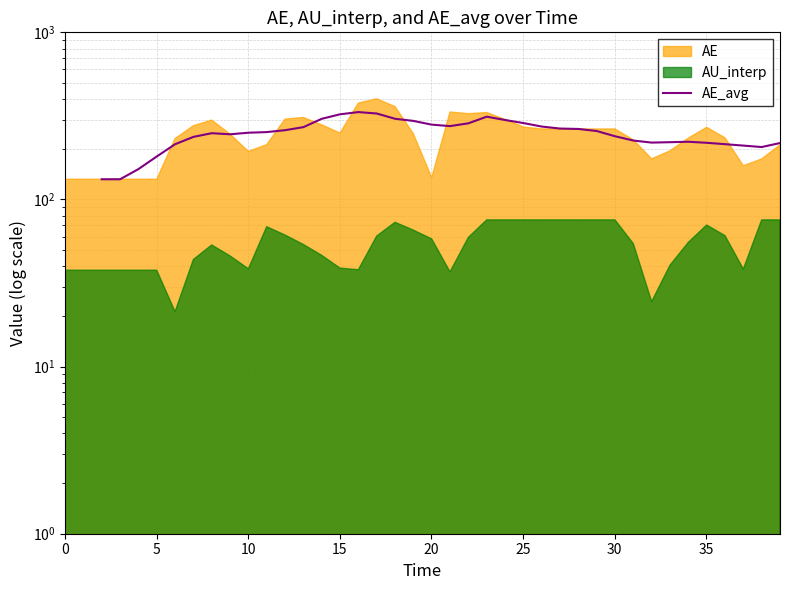

True or false: there are more than 2 points higher than both neighbors.

True